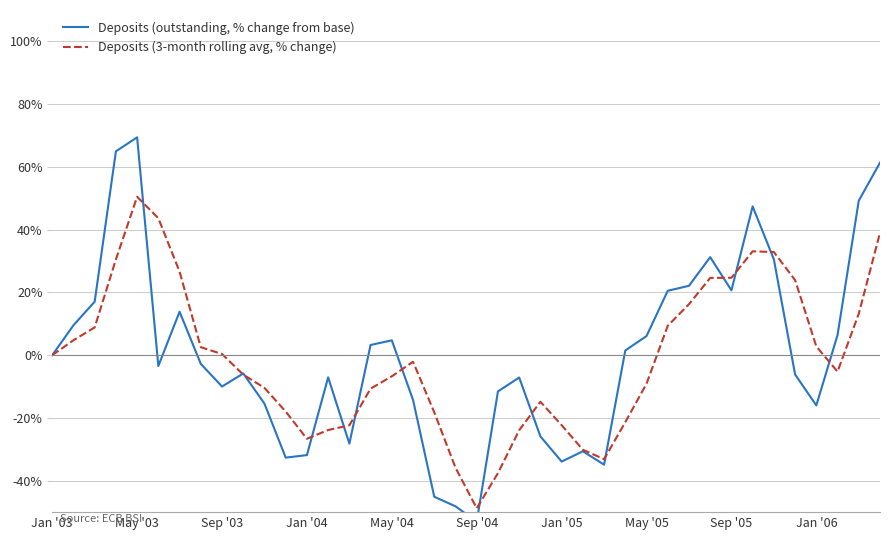

At which label does Deposits (3-month rolling avg, % change) reach its minimum?

Sep '04